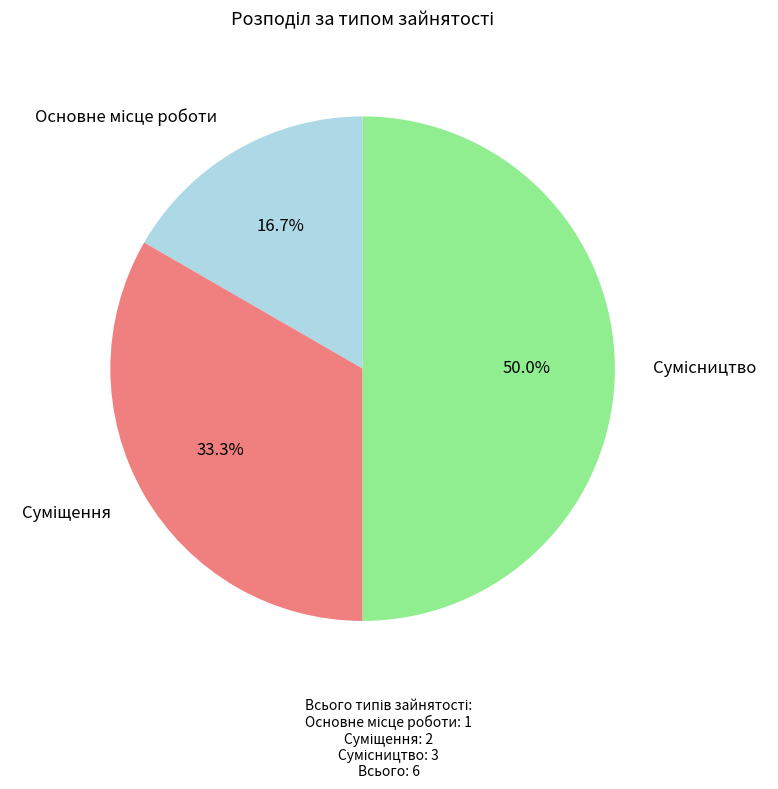

What is the largest slice in the pie chart?

Сумісництво